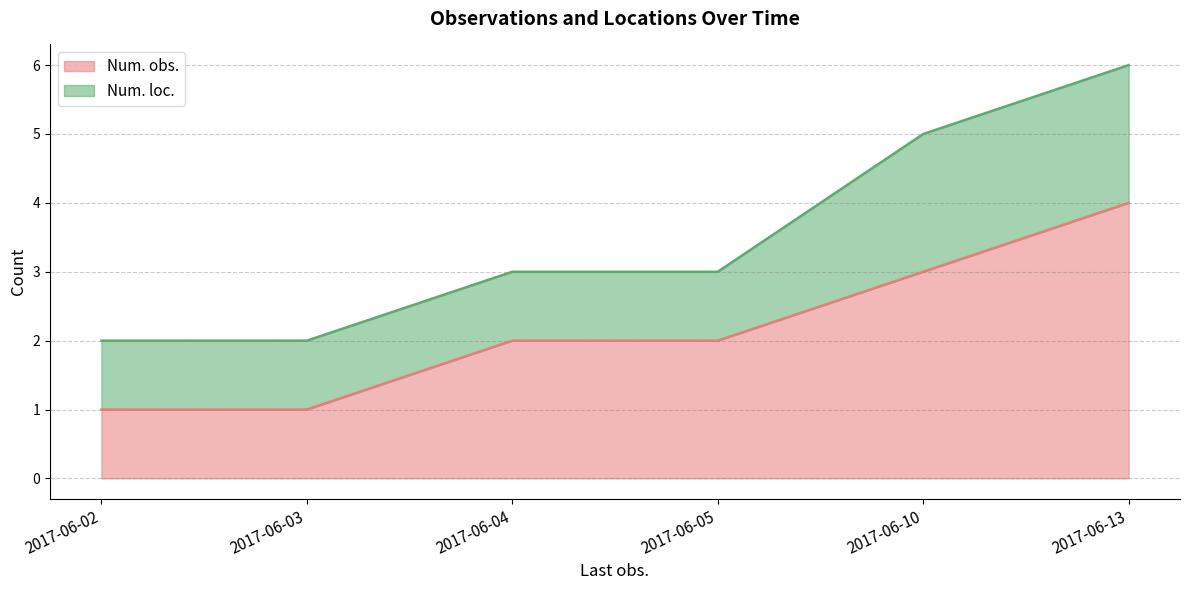

True or false: the data has more than 2 interior local peaks.

False